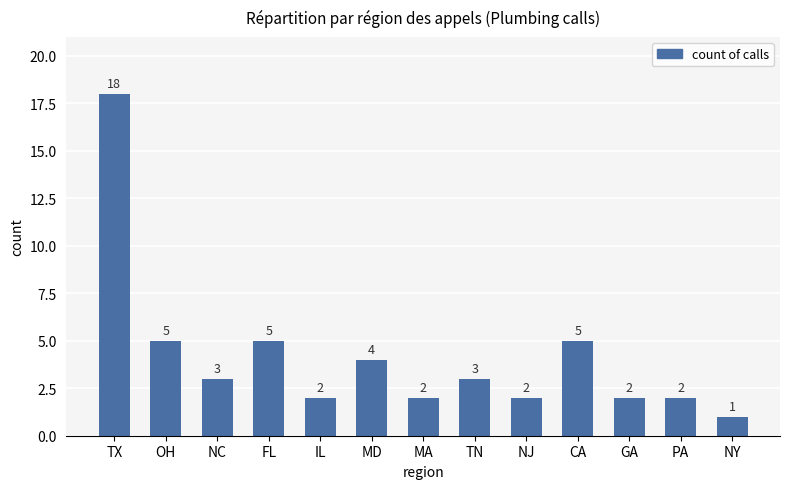

What is the difference between the maximum and minimum values?

17